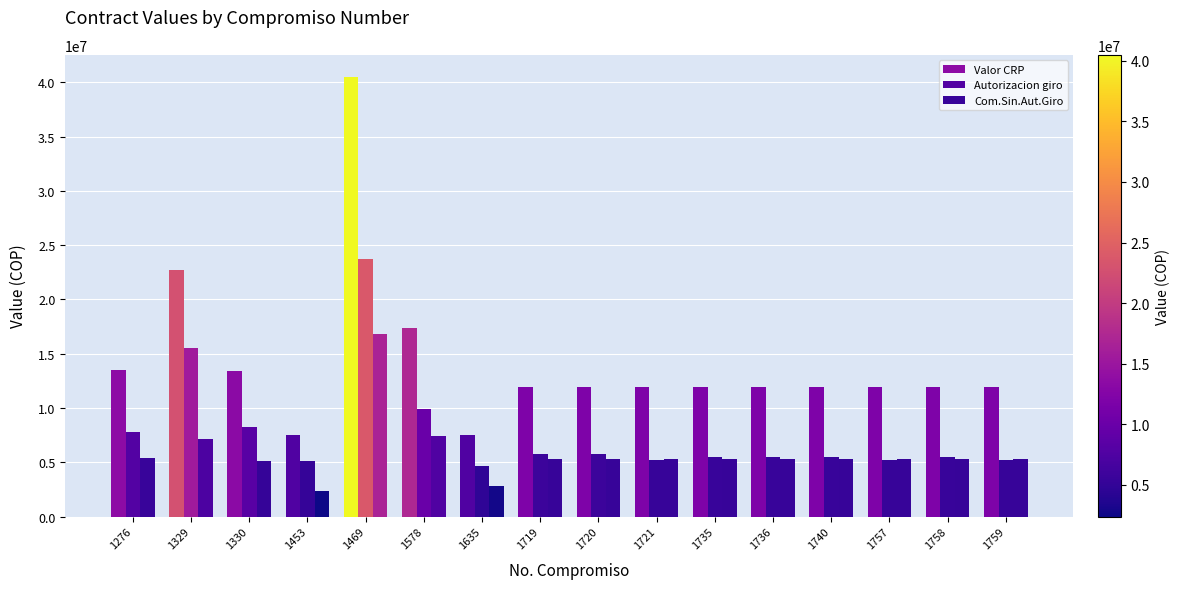

At which label does Com.Sin.Aut.Giro reach its minimum?

1453